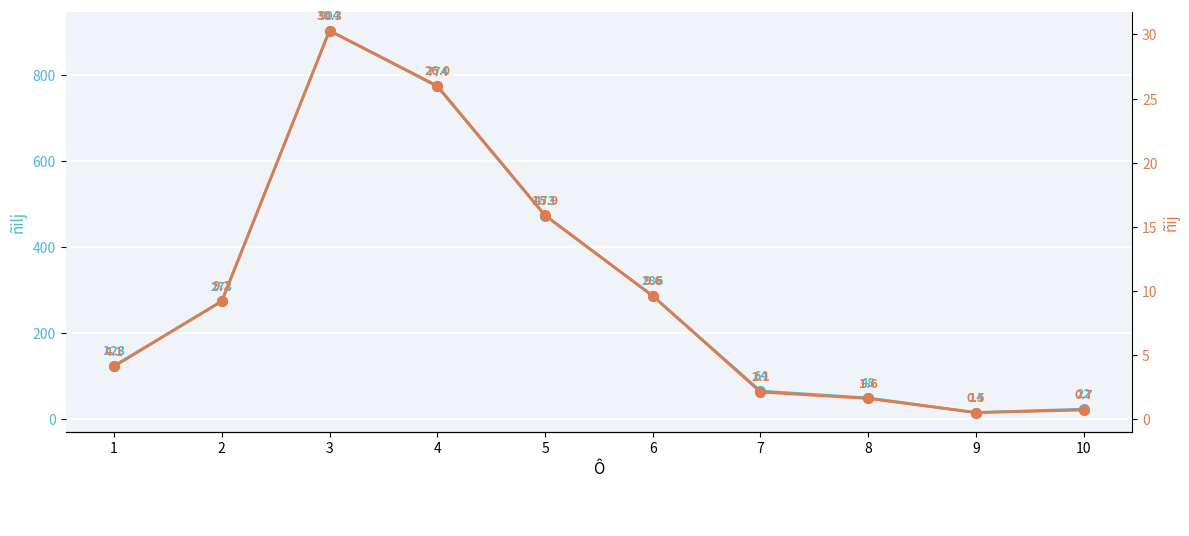

What are all the series names shown in the legend?

ñilj, ñij